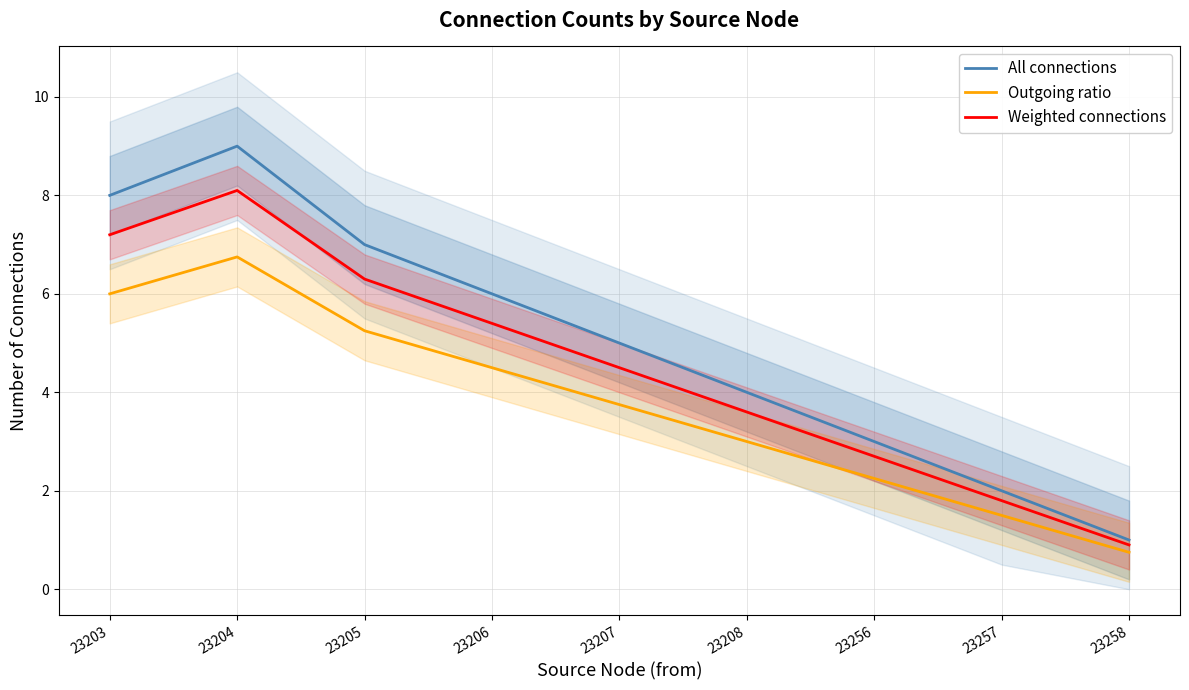

What is the sum of the Outgoing ratio values at 23203 and 23206?

10.5